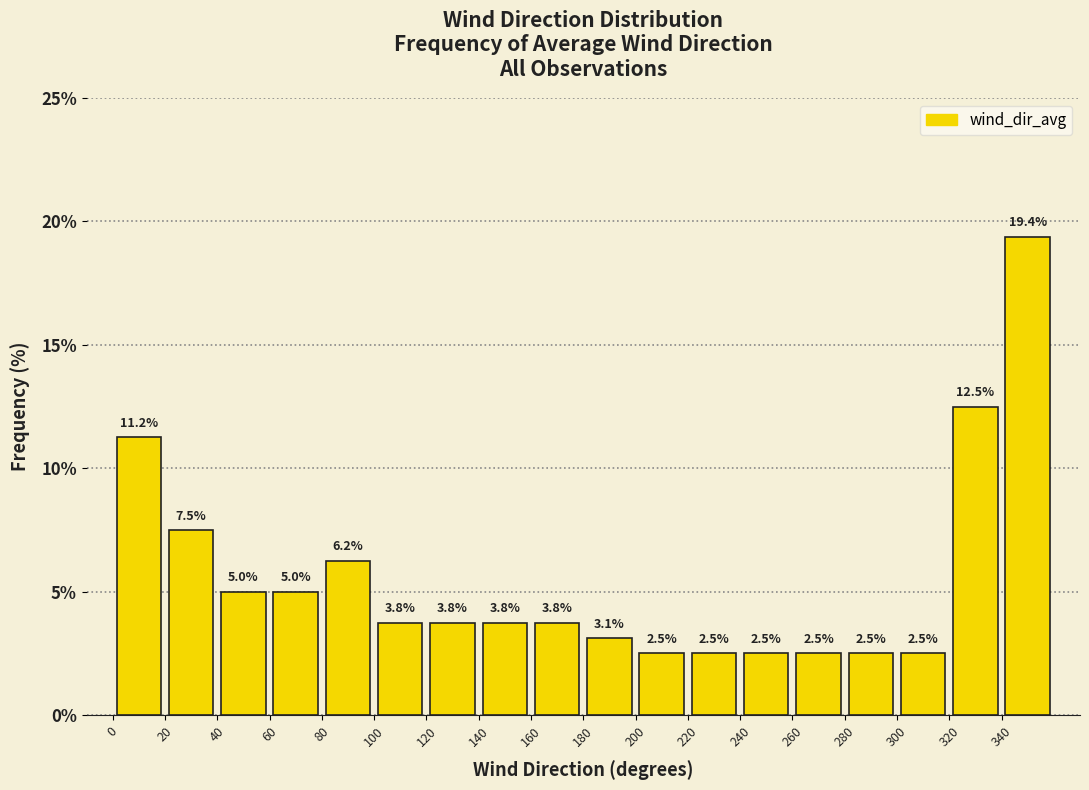

How tall is the bar that spans 40 to 60 on the x-axis?

5.0